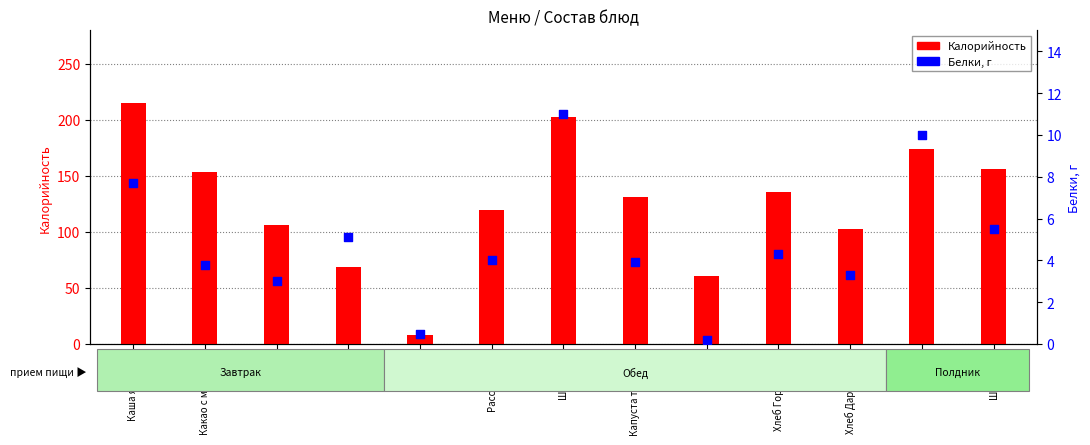

Which series contains the highest Y value?

Калорийность